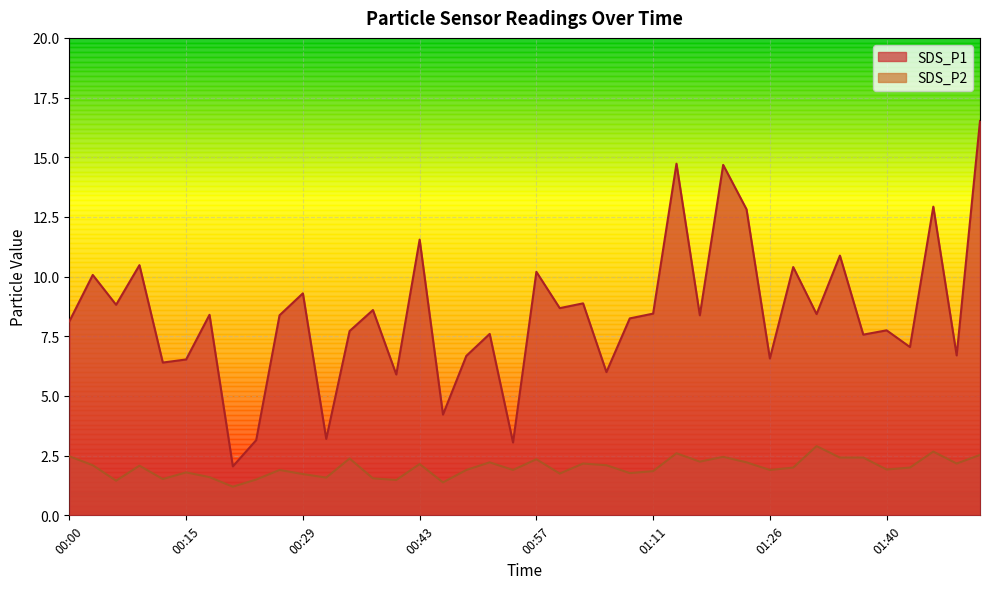

Between 00:20 and 01:14, which series saw the biggest shift?

SDS_P1